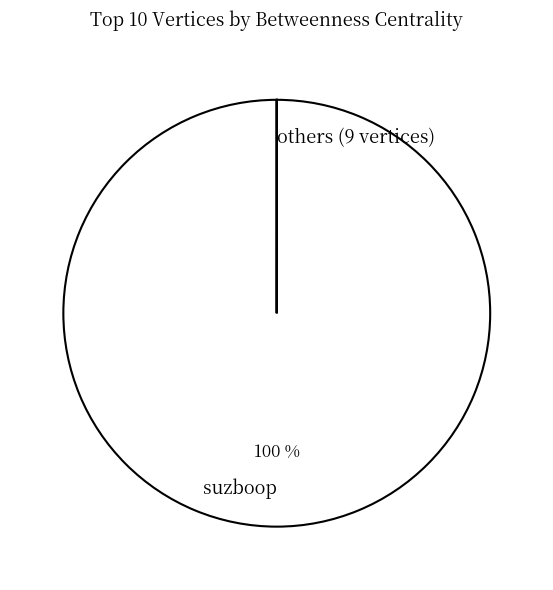

To the nearest percent, what is the difference between the largest and smallest slice percentages?

100%